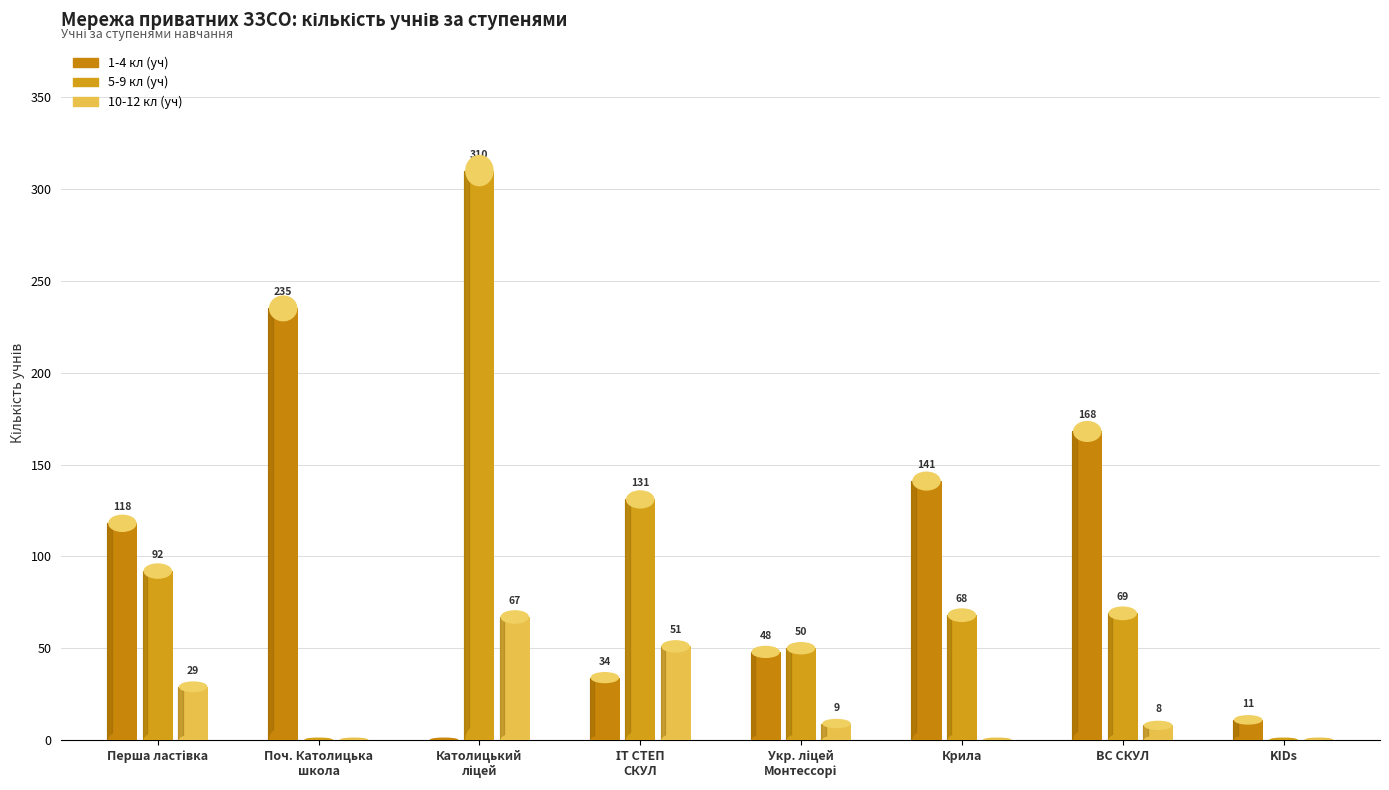

What is the difference between the highest and lowest values at Католицький ліцей?

310